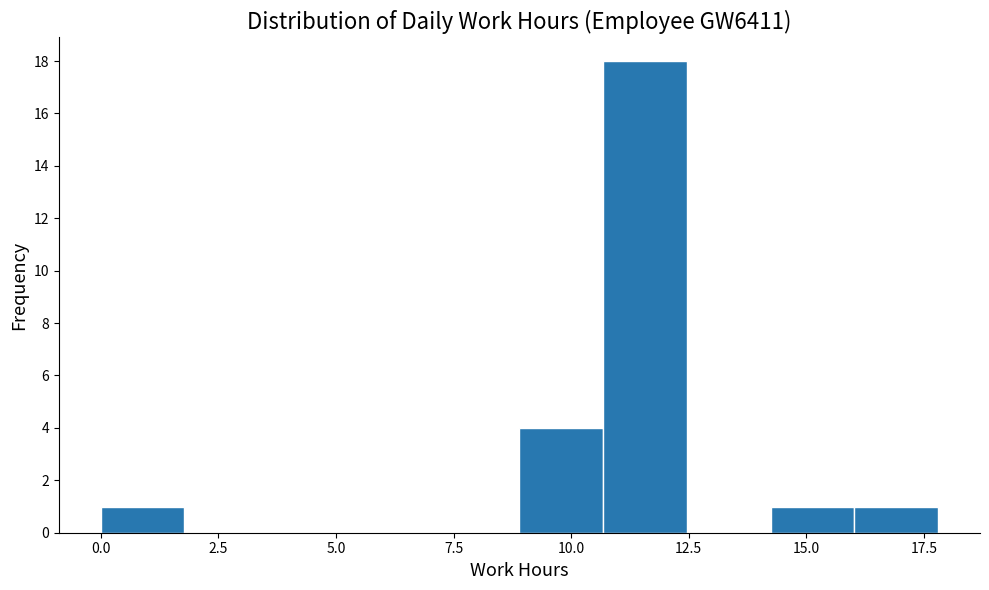

Around what value on the x-axis is the tallest bar? Give the approximate position of its centre, as read against the axis.

11.5